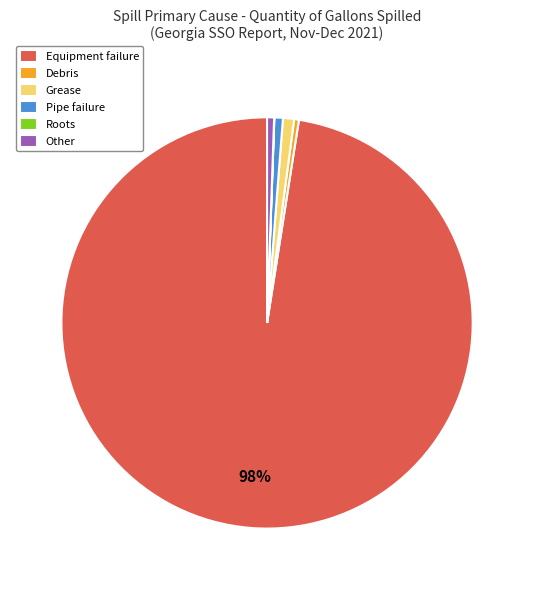

Which slice represents more than half of the pie?

Equipment failure